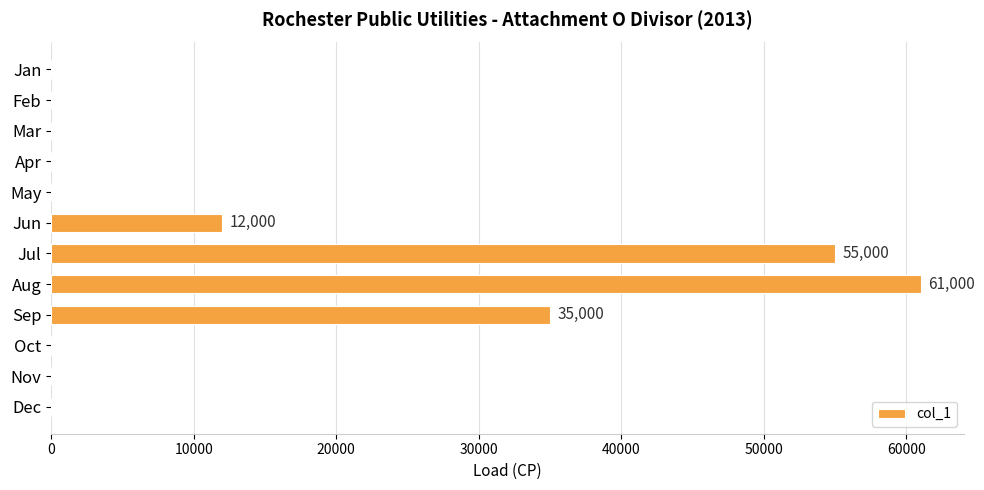

True or false: the data shows -40805 at Feb.

False